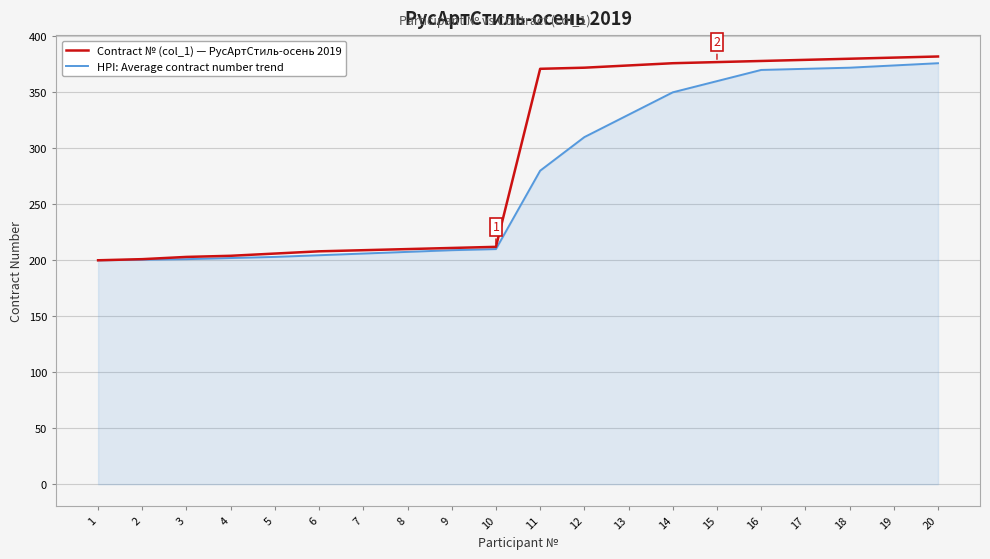

What is the total value across all series at 18?

752.0